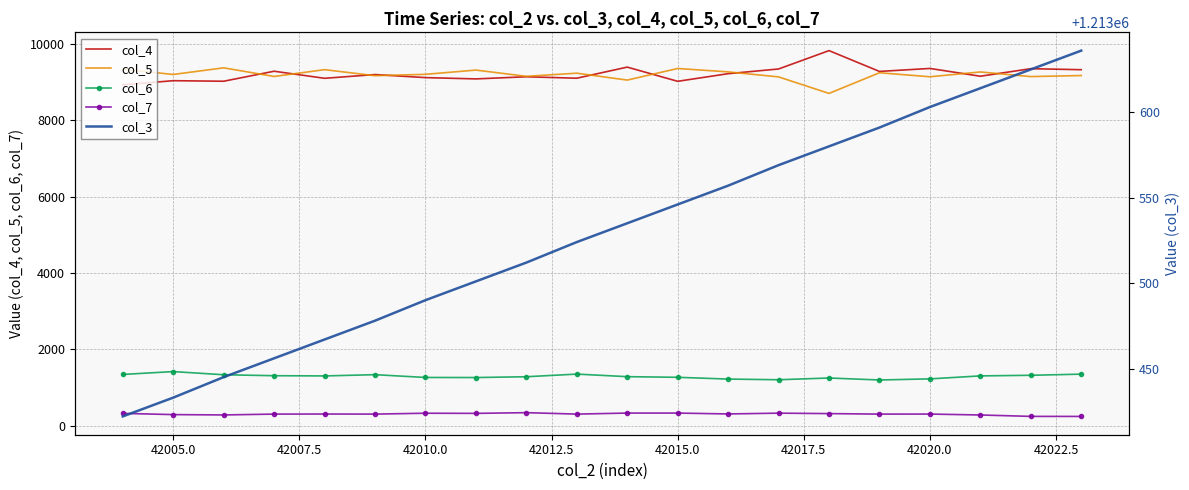

True or false: col_6 and col_5 intersect in this chart.

False